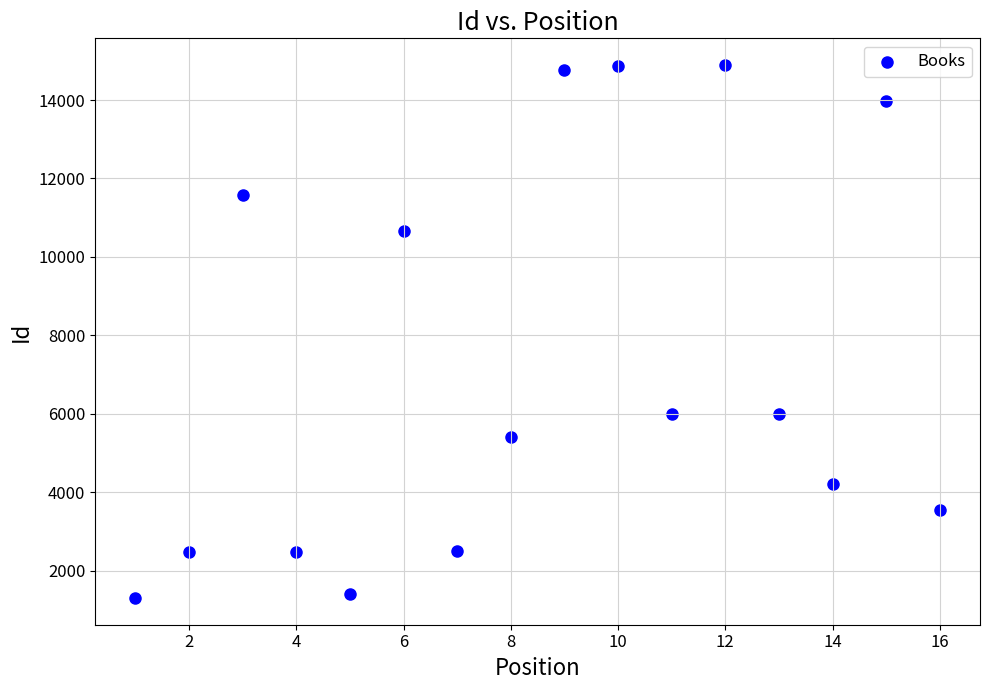

What is the range of Y values (max minus min)?

13590